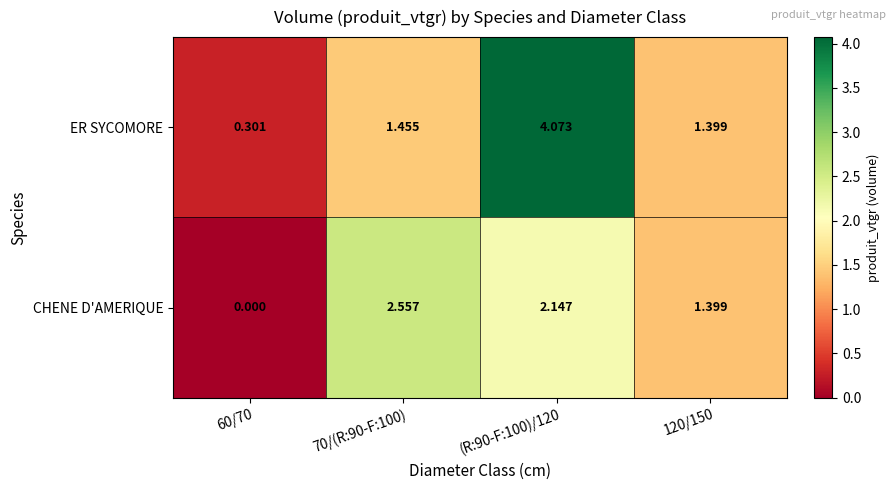

Which series has the largest range (max minus min)?

ER SYCOMORE